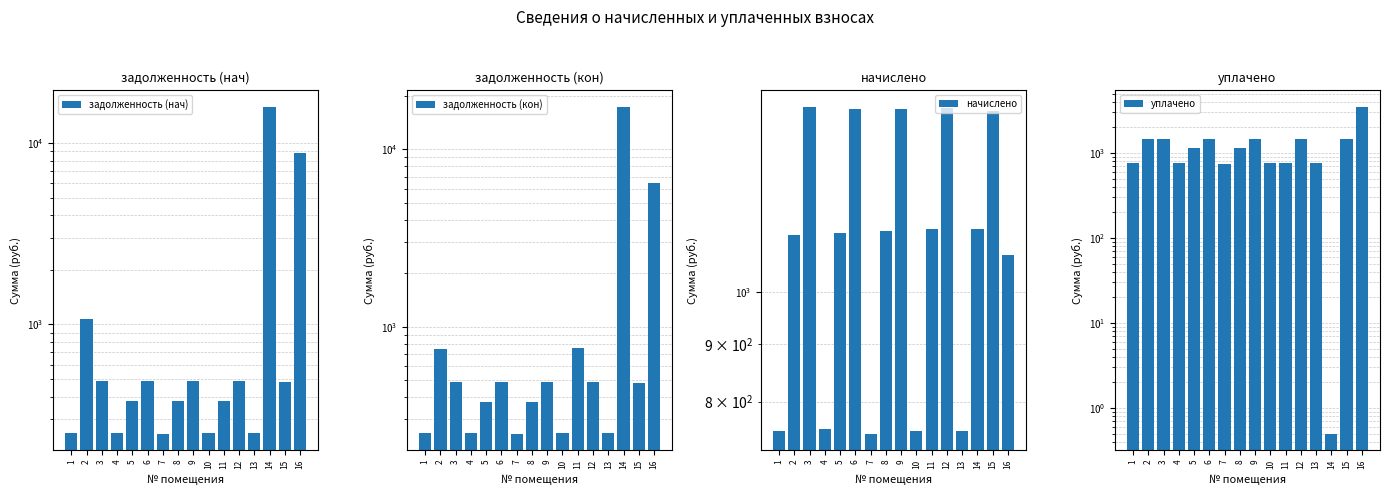

What is the maximum value shown in the chart?

17344.1